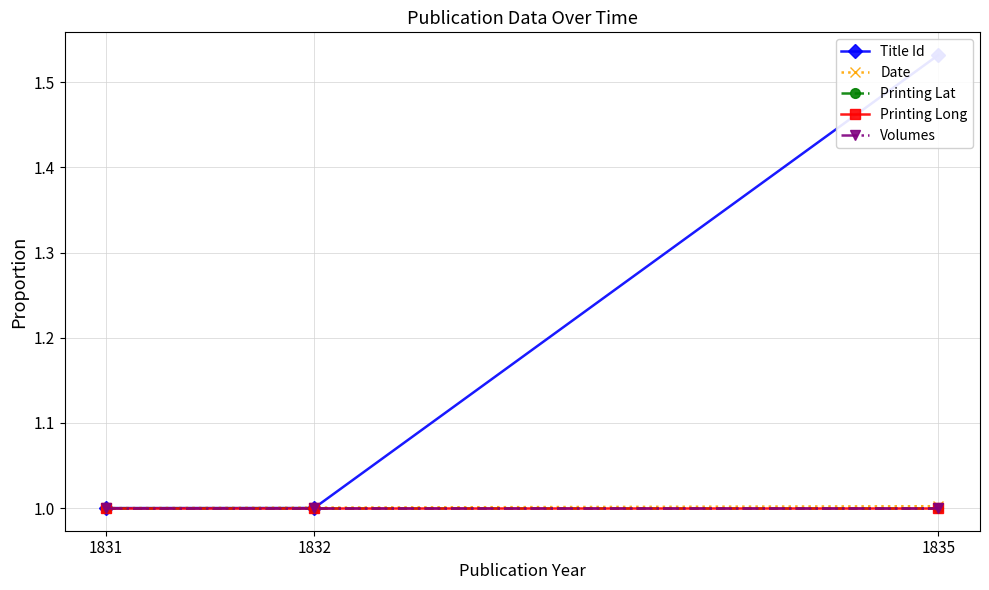

What is the value of the Printing Lat point at the 1st from the left?

1.0